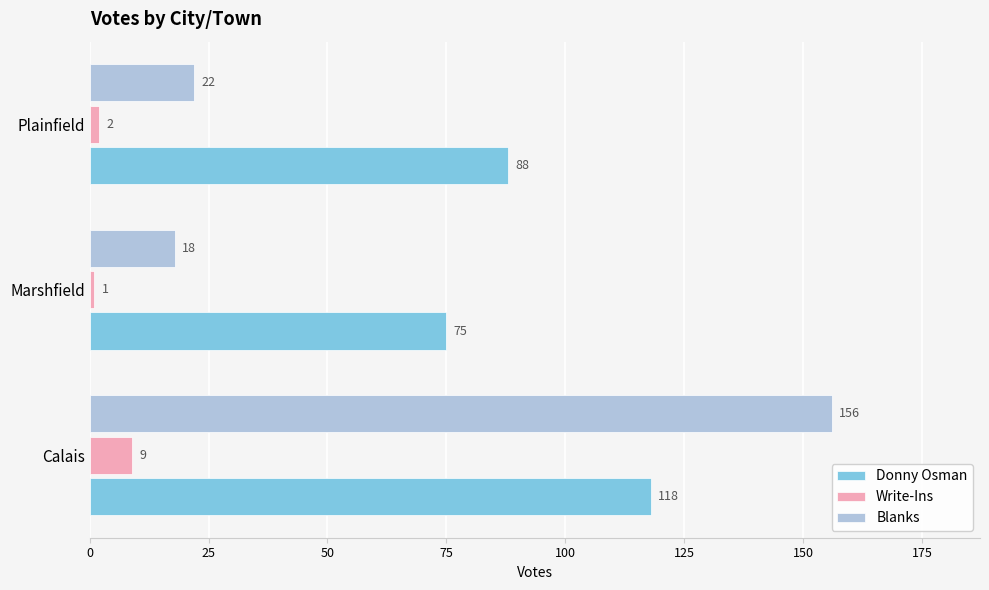

What are all the series names shown in the legend?

Donny Osman, Write-Ins, Blanks